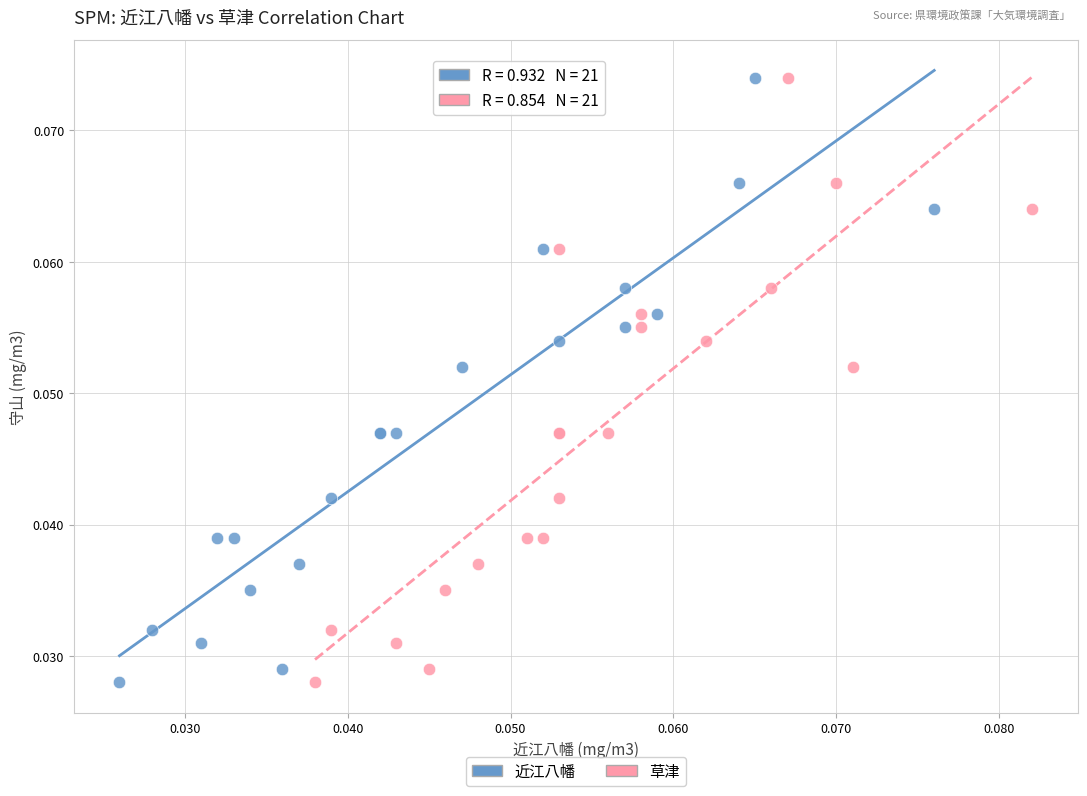

What are all the series names shown in the legend?

近江八幡, 草津